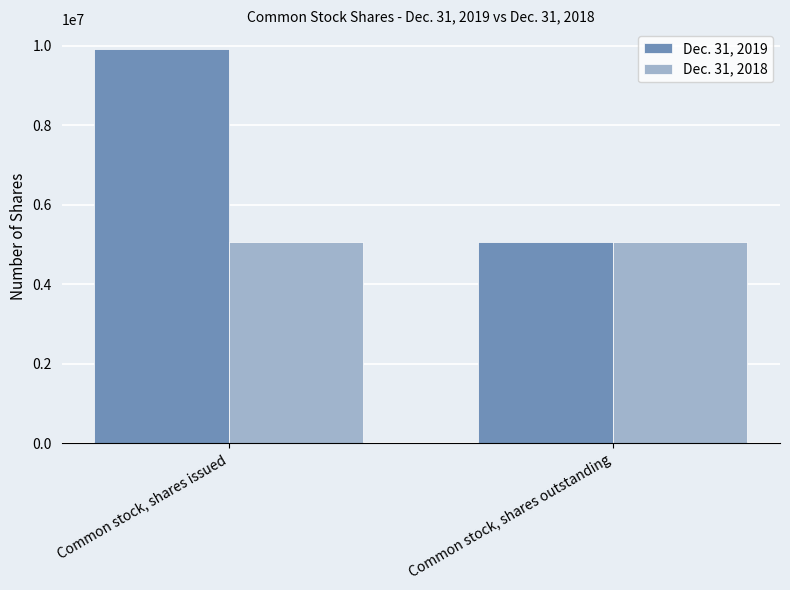

What is the difference between the maximum and minimum values in the Dec. 31, 2019 series?

4853125